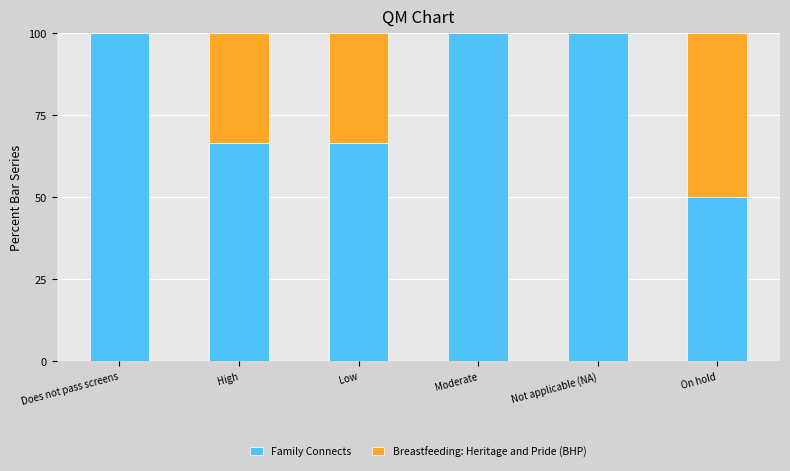

Are the bars horizontal?

No